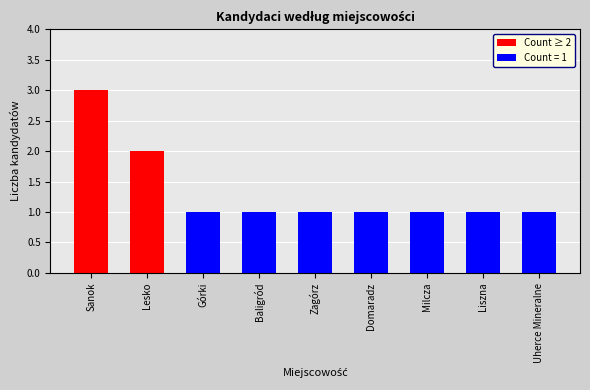

What is the label of the 2nd bar from the right?

Liszna